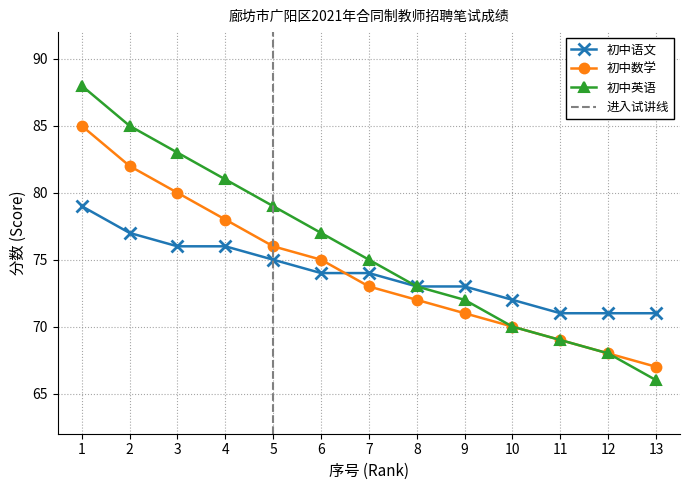

What is the value of the 初中英语 point at the 3rd from the left?

83